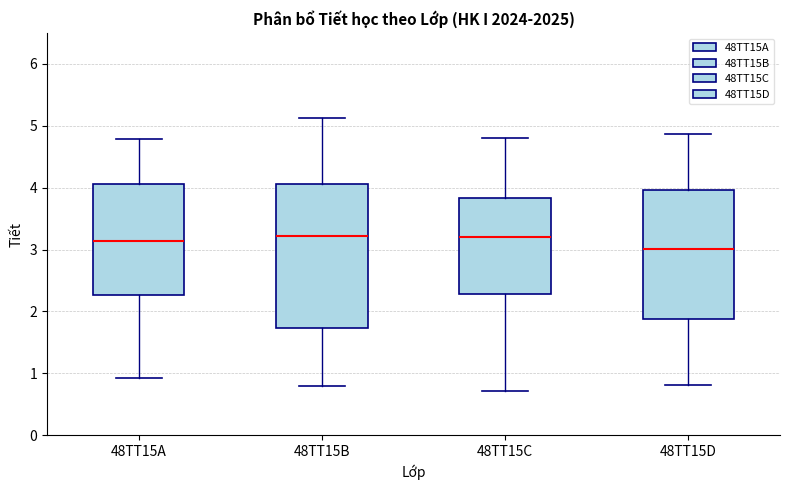

Where does the upper whisker of the box for 48TT15C end on the y-axis? The values are not printed on the chart, so give them approximately, as read against the axis.

4.8